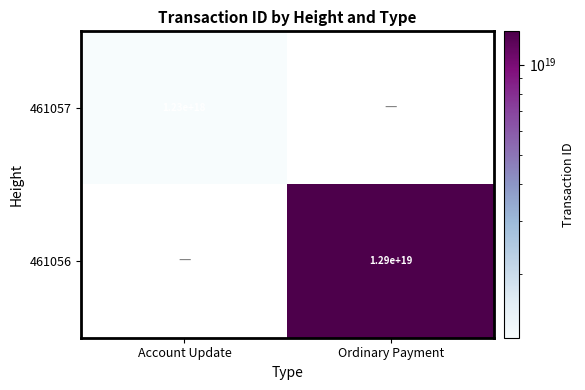

The value of 461056 at Ordinary Payment is 12900000000000000000. True or false?

True